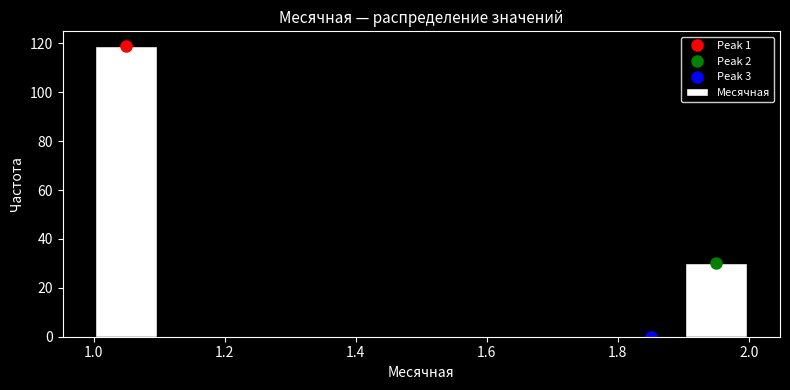

How tall is the bar that spans 1.0 to 1.1 on the x-axis? The values are not printed on the chart, so give them approximately, as read against the axis.

120